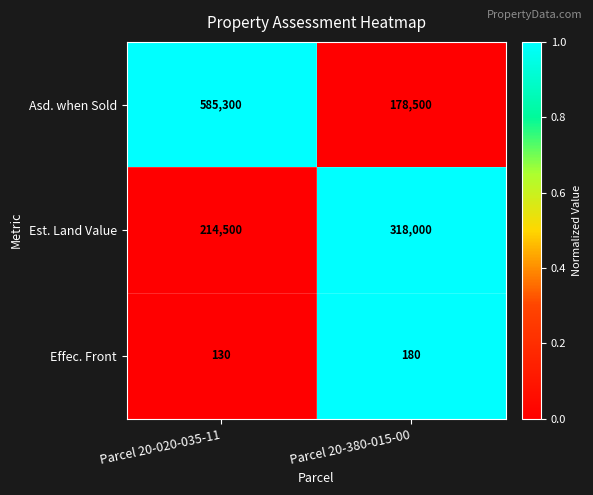

How many series are shown in this chart?

3